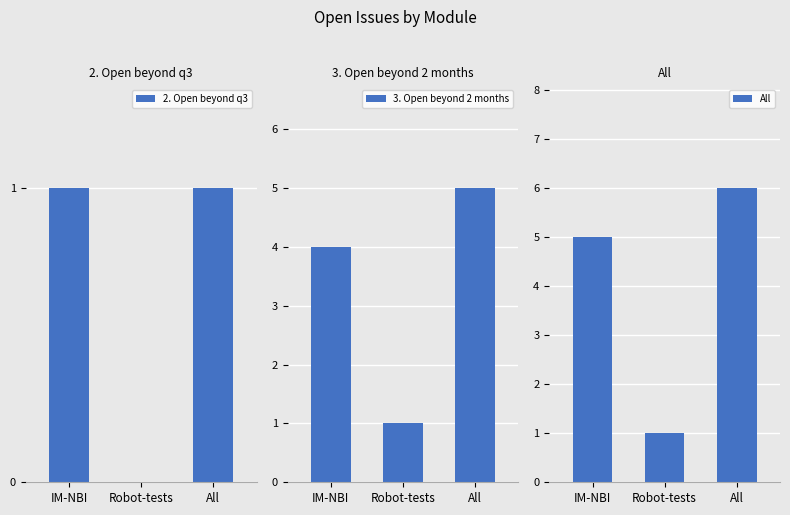

Count the 3. Open beyond 2 months values in the range 1 to 5.

3